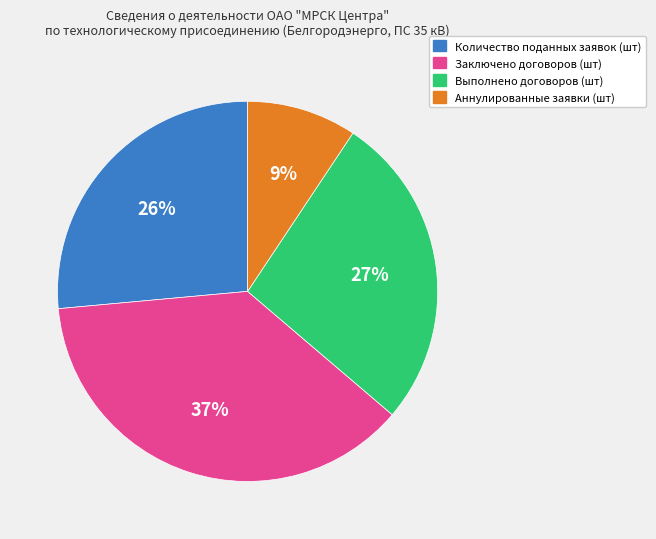

How many segments does this pie chart have?

4